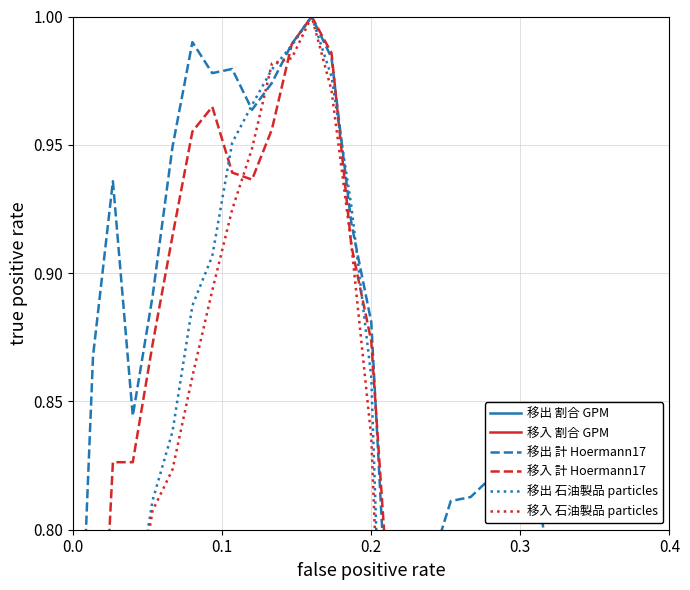

How many interior local peaks does the 移入 計 Hoermann17 series have?

4